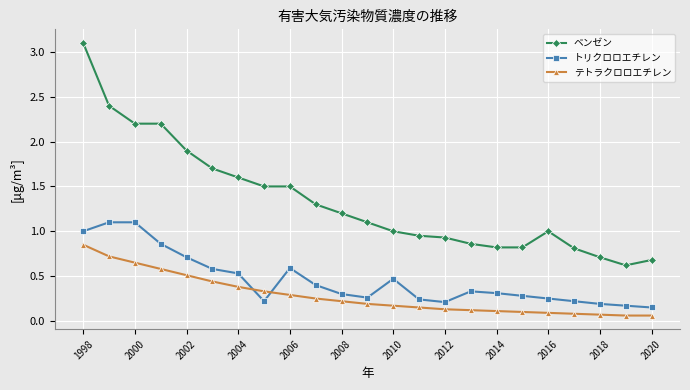

True or false: ベンゼン and トリクロロエチレン intersect in this chart.

False